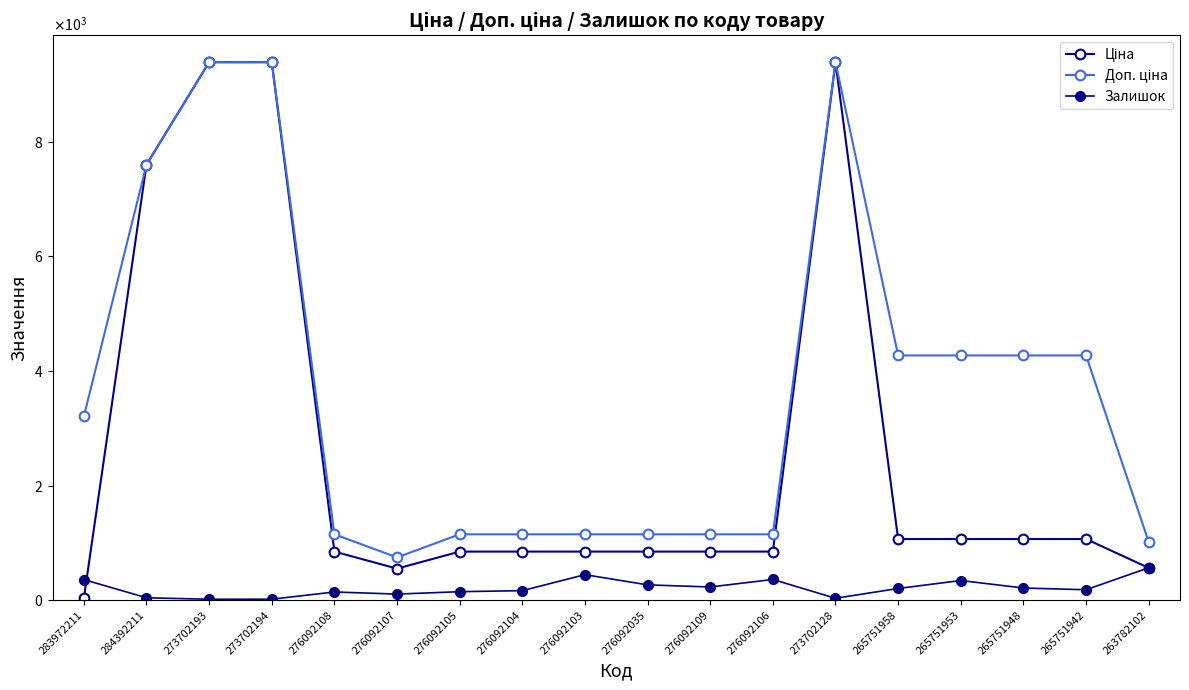

Is this an area chart (filled region under the line)?

No